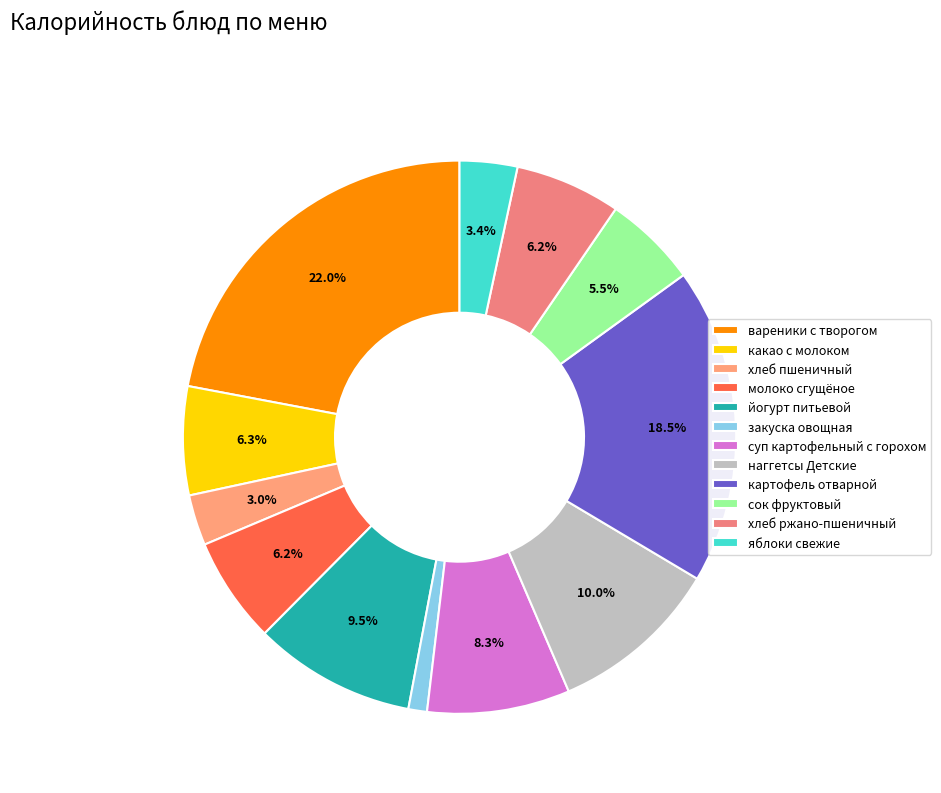

Combined, do хлеб пшеничный and наггетсы Детские account for over 50%?

No